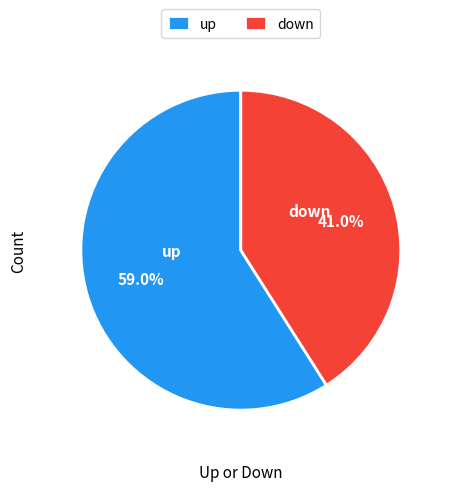

Rank the categories by value from lowest to highest.

down, up